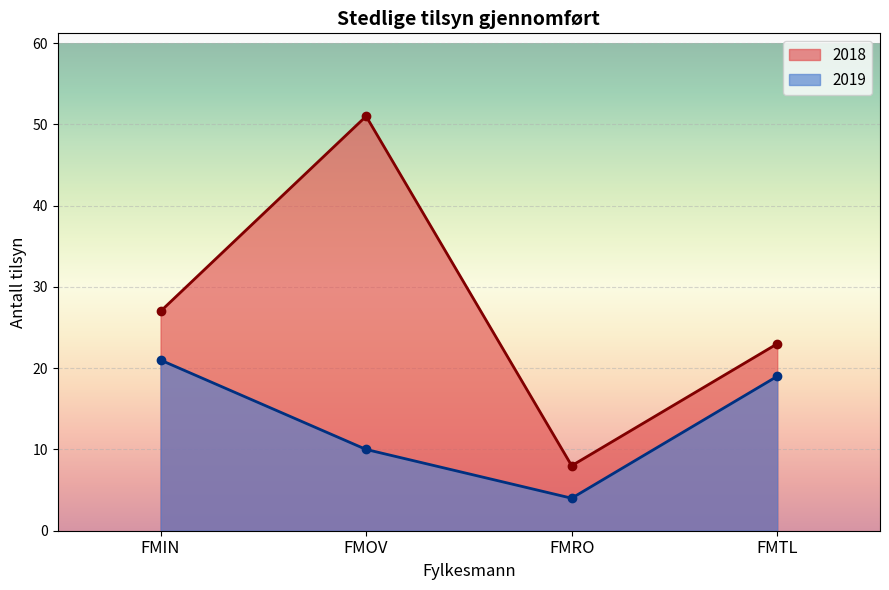

How many values in the 2019 series are below 19?

2